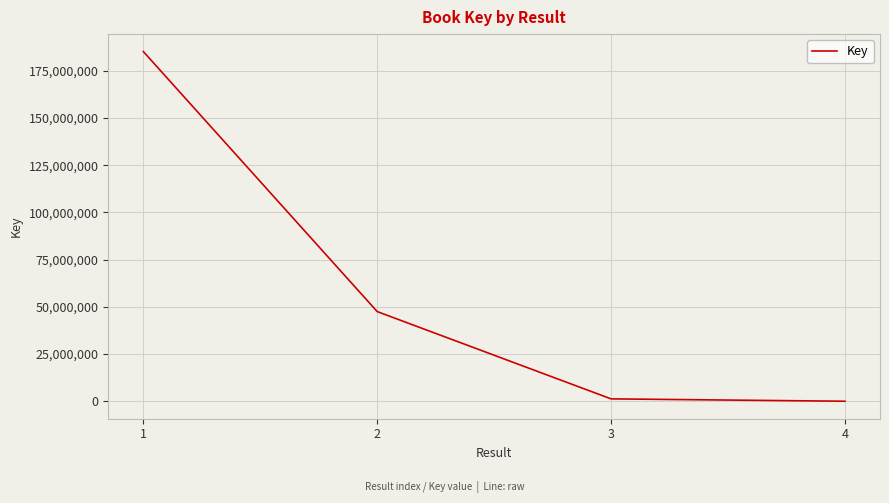

Which category has the highest value across all series?

1